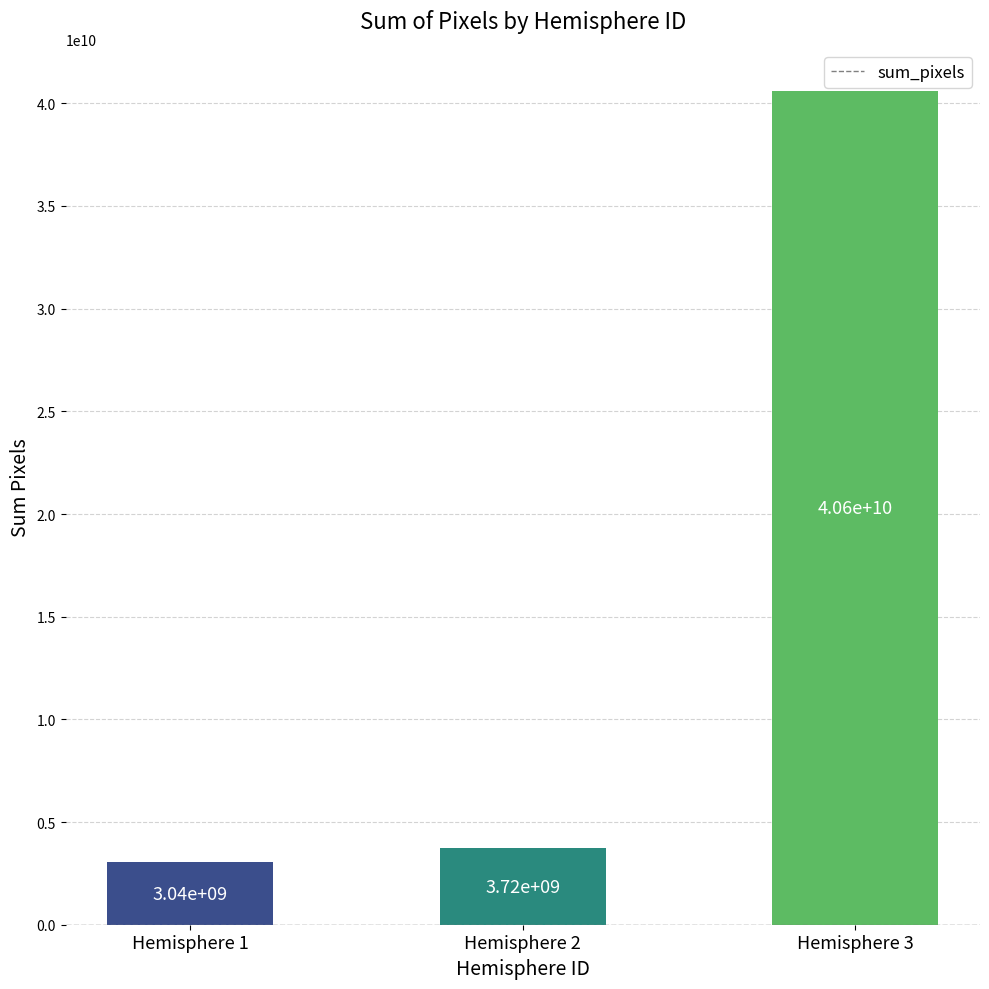

True or false: the data shows 3716600300 at Hemisphere 2.

True